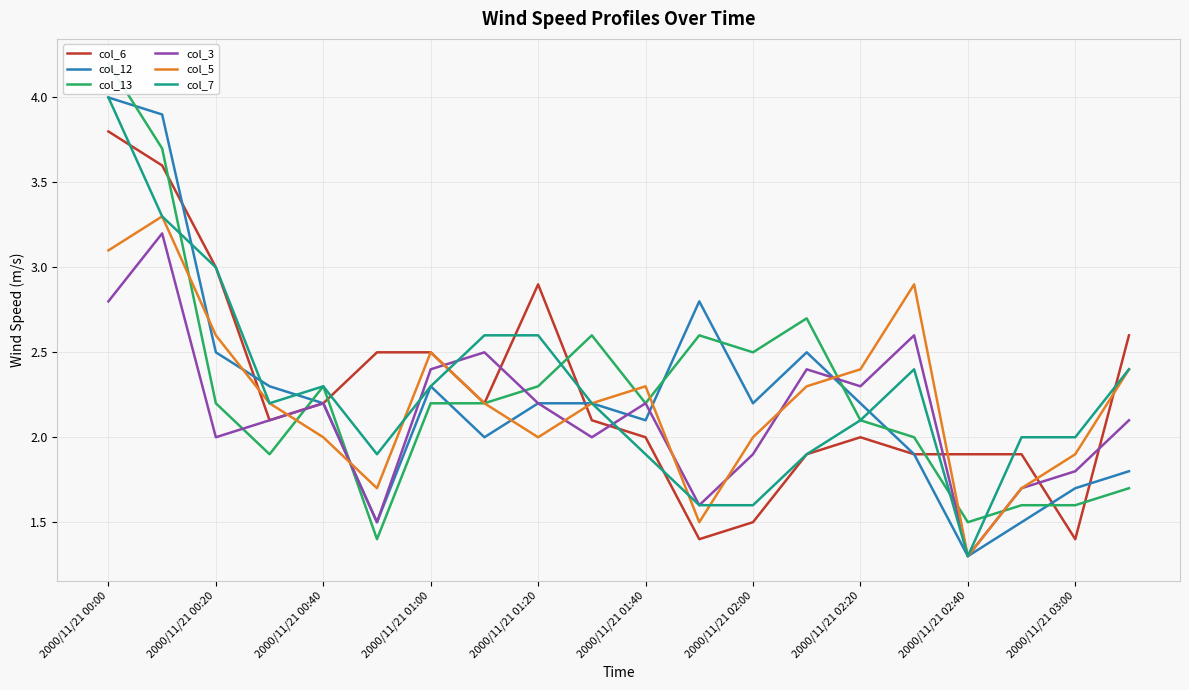

At which category is the sum across all series the highest?

2000/11/21 00:00